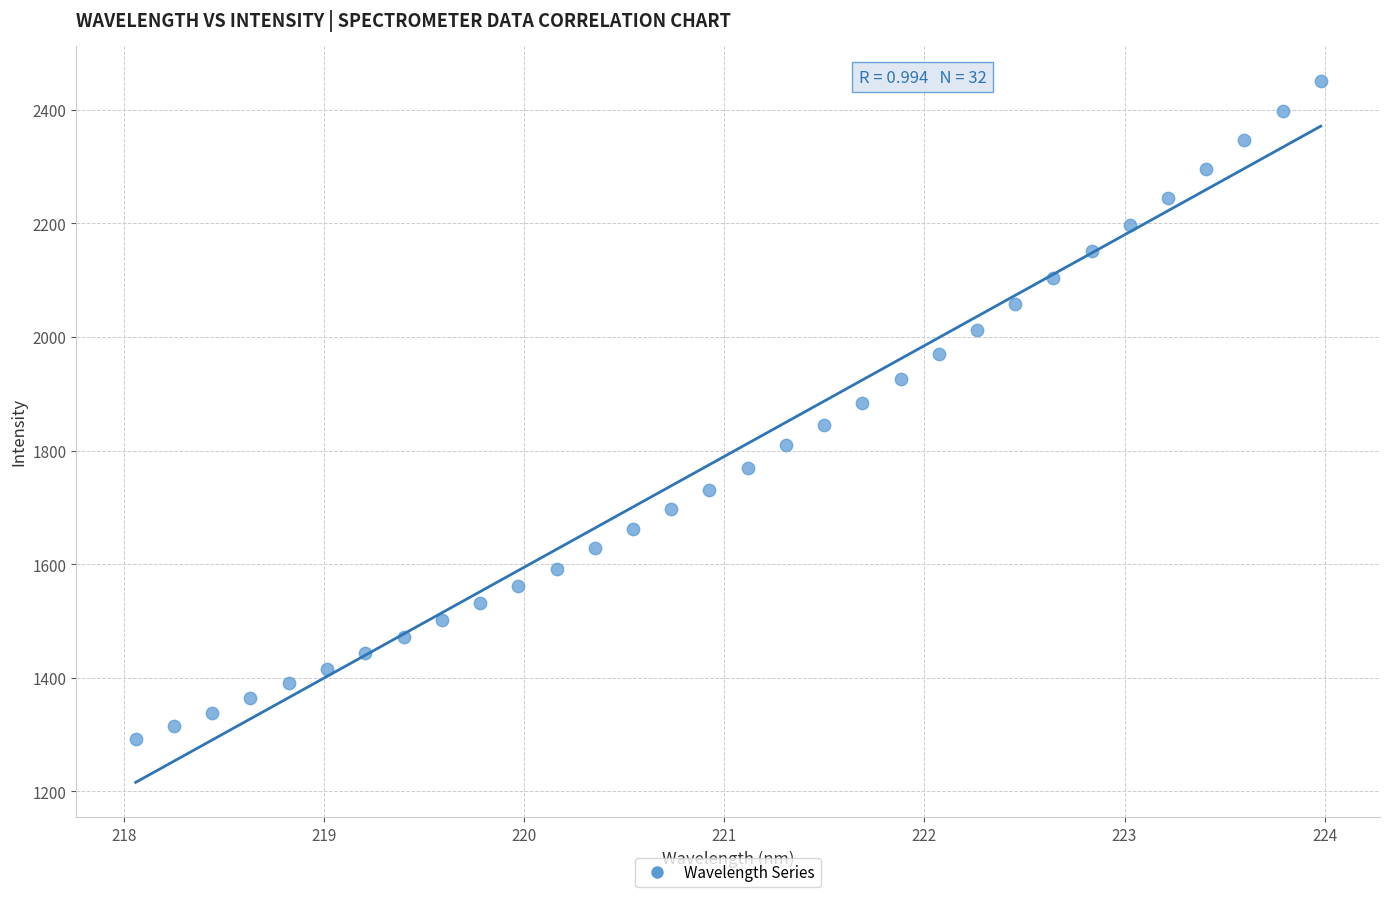

What is the range of X values (max minus min)?

5.9